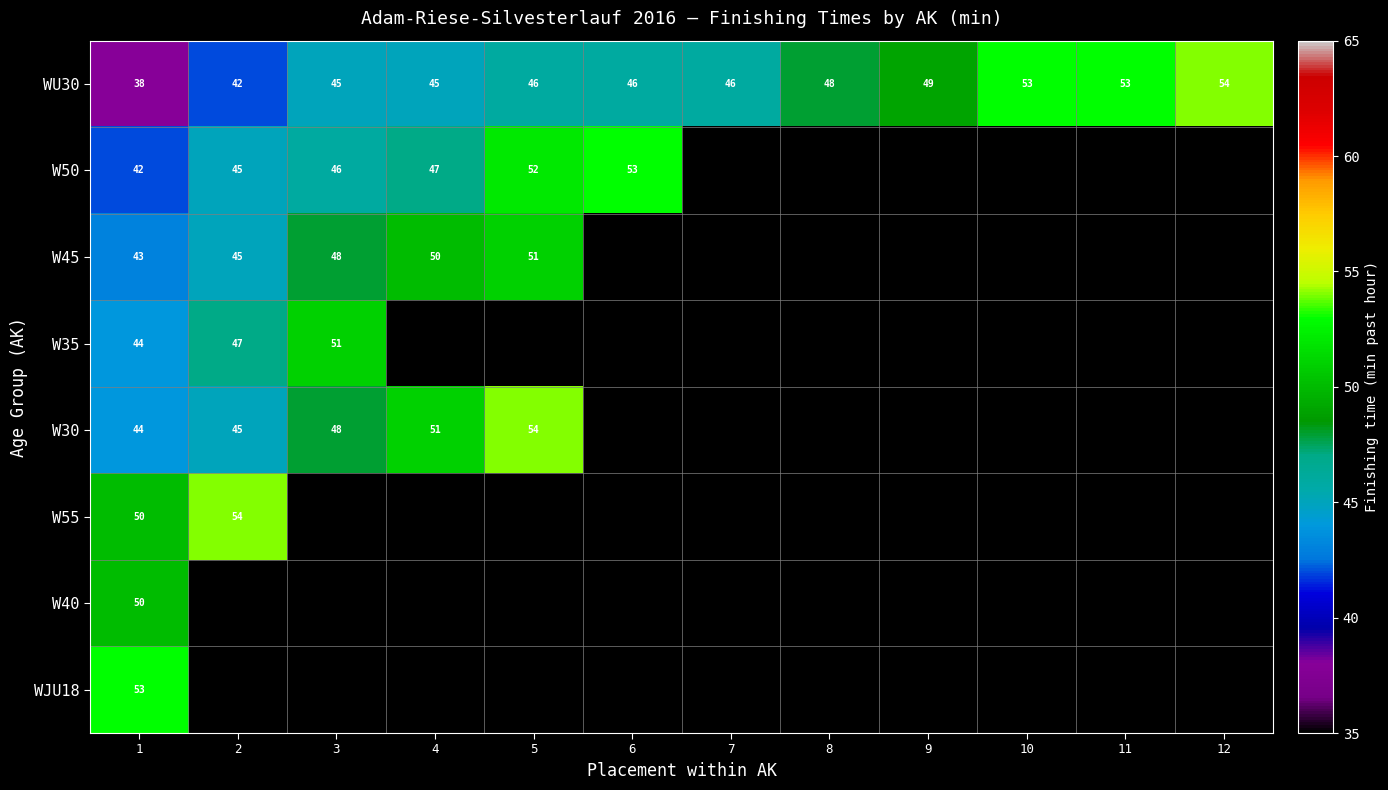

What is the average value of the WU30 series?

47